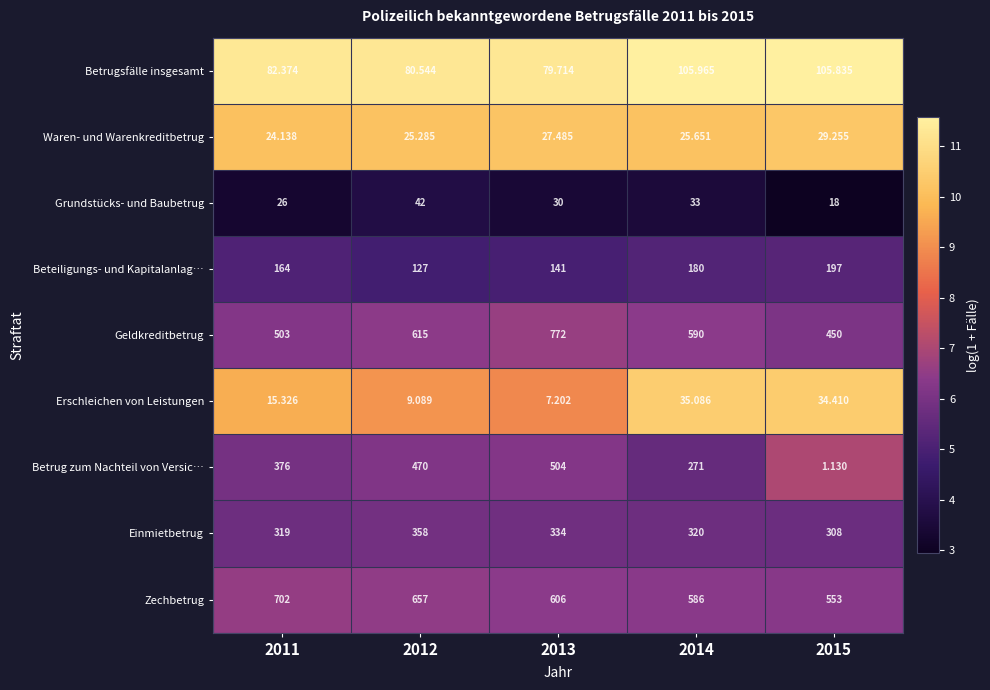

Count the number of data series in this chart.

9